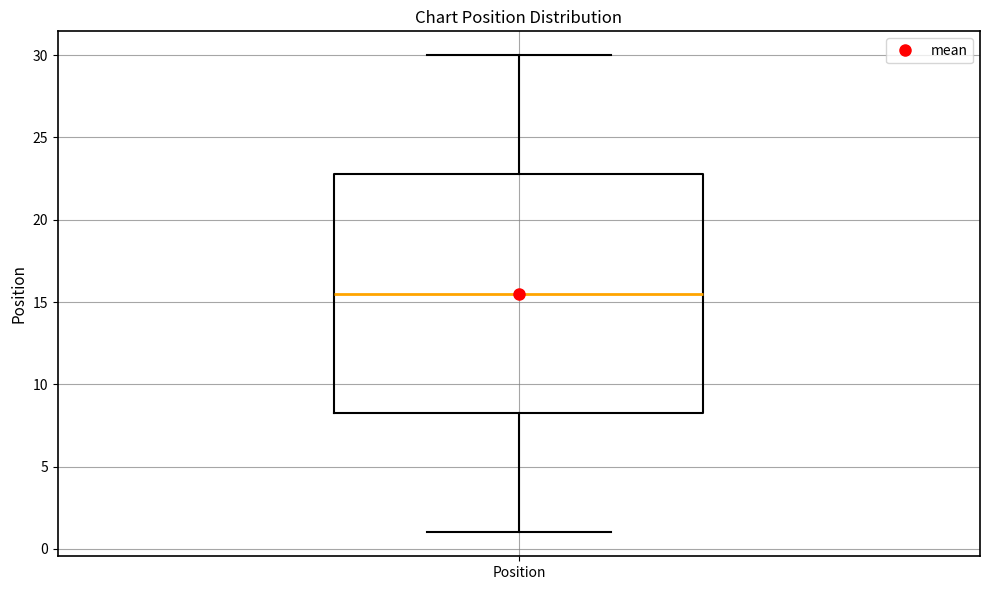

Transcribe this box plot: give where the median line is, the range the box spans, and where the two whiskers end, as read against the y-axis. The values are not printed on the chart, so give them approximately, as read against the axis.

median 15.5, box 8.5 to 23.0, whiskers 1.0 to 30.0